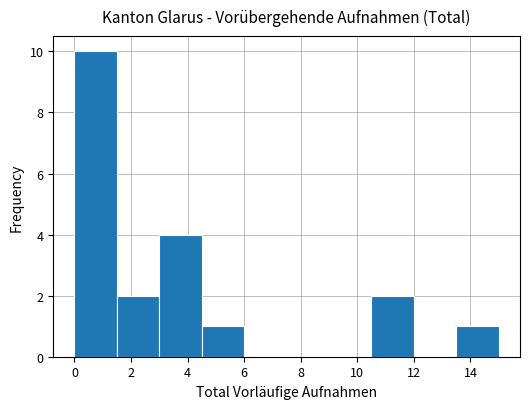

What is the height of the bar covering 0.0 to 1.5 on the x-axis? Neither the bar edges nor the heights are printed on the chart, so give them approximately, as read against the axes.

10